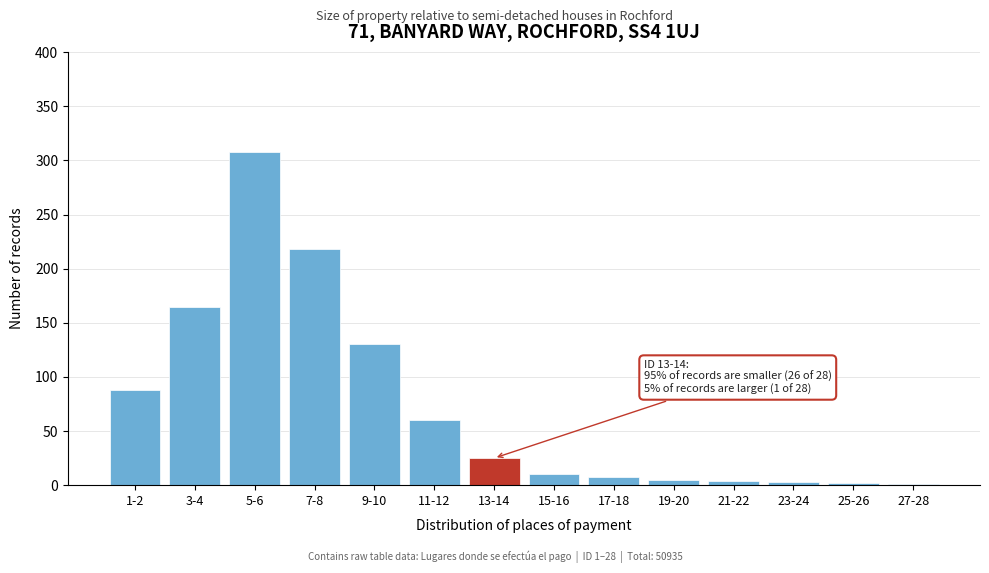

Where is the data nearest to the value 154?

3-4